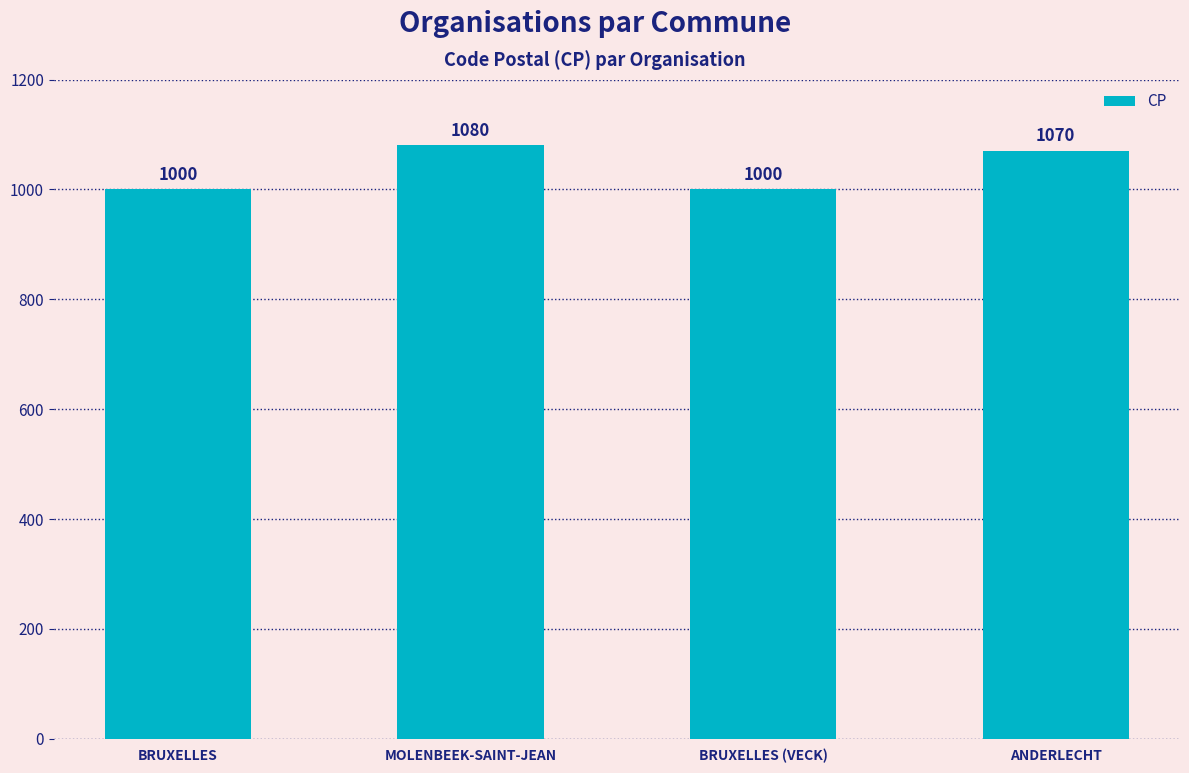

What is the approximate value at ANDERLECHT, to the nearest 10?

1070